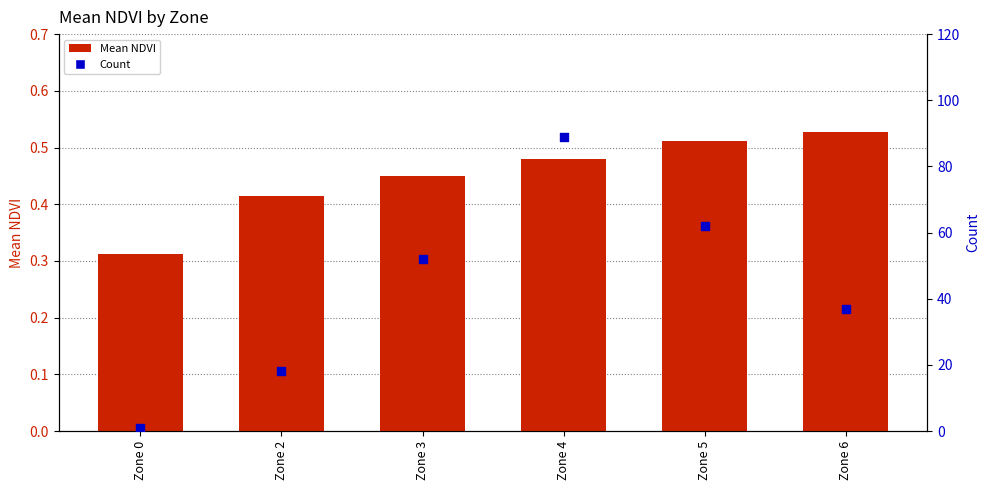

At how many categories does at least one series exceed 52?

2